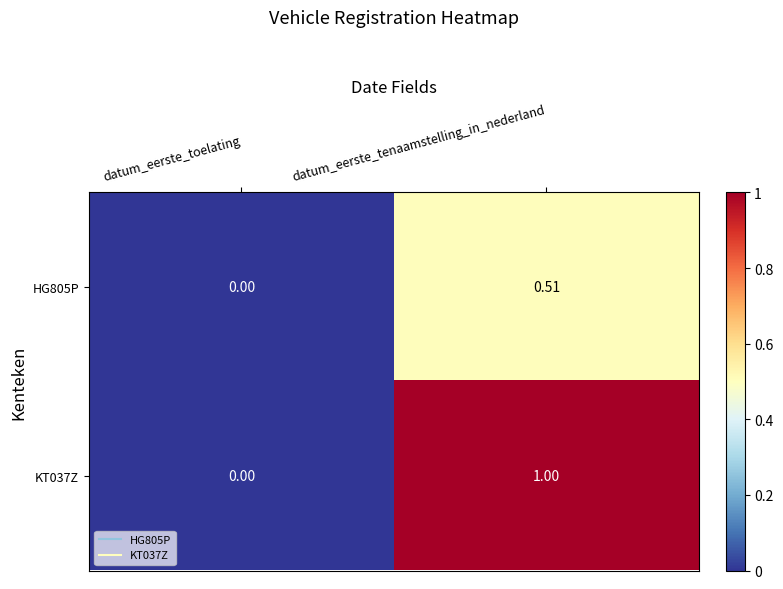

Where is KT037Z nearest to the value 0?

datum_eerste_toelating